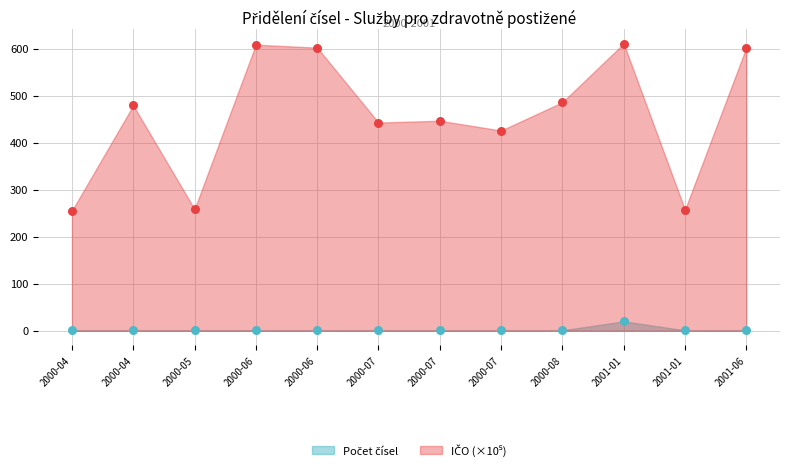

Which series contains the lowest Y value?

Počet čísel